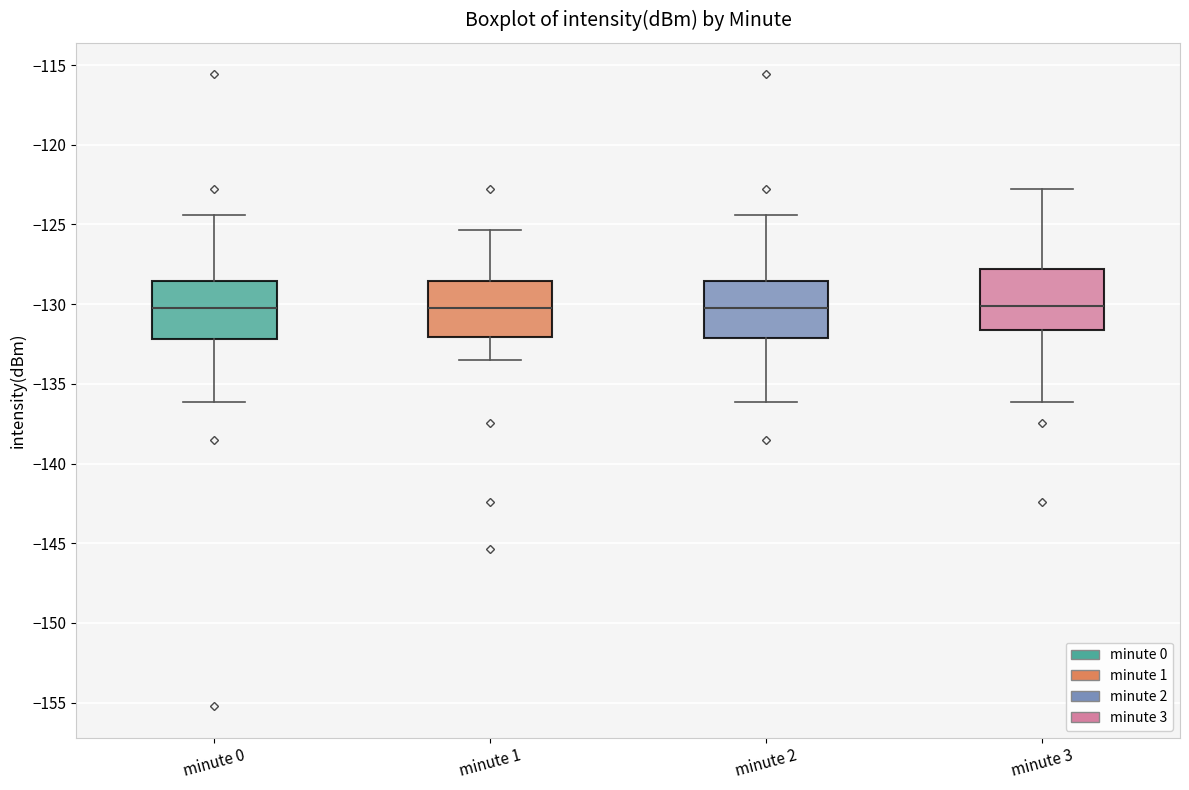

Where does the upper whisker of the box for minute 2 end on the y-axis? The values are not printed on the chart, so give them approximately, as read against the axis.

-124.5